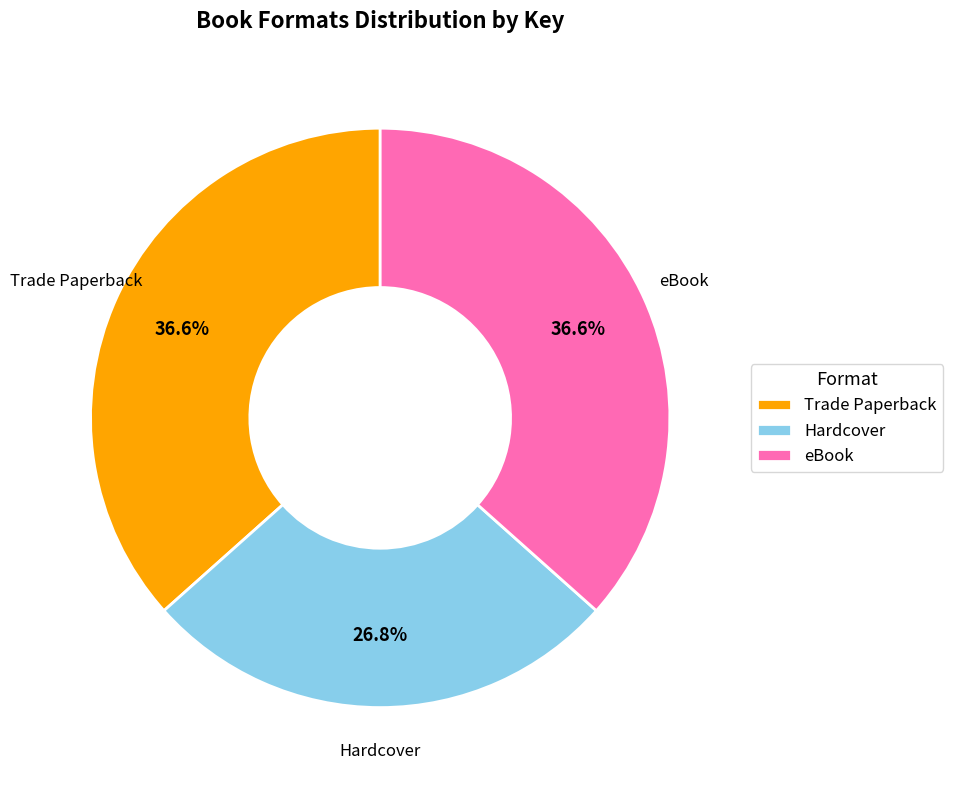

What is the ratio of the value at Trade Paperback to the value at Hardcover?

1.4